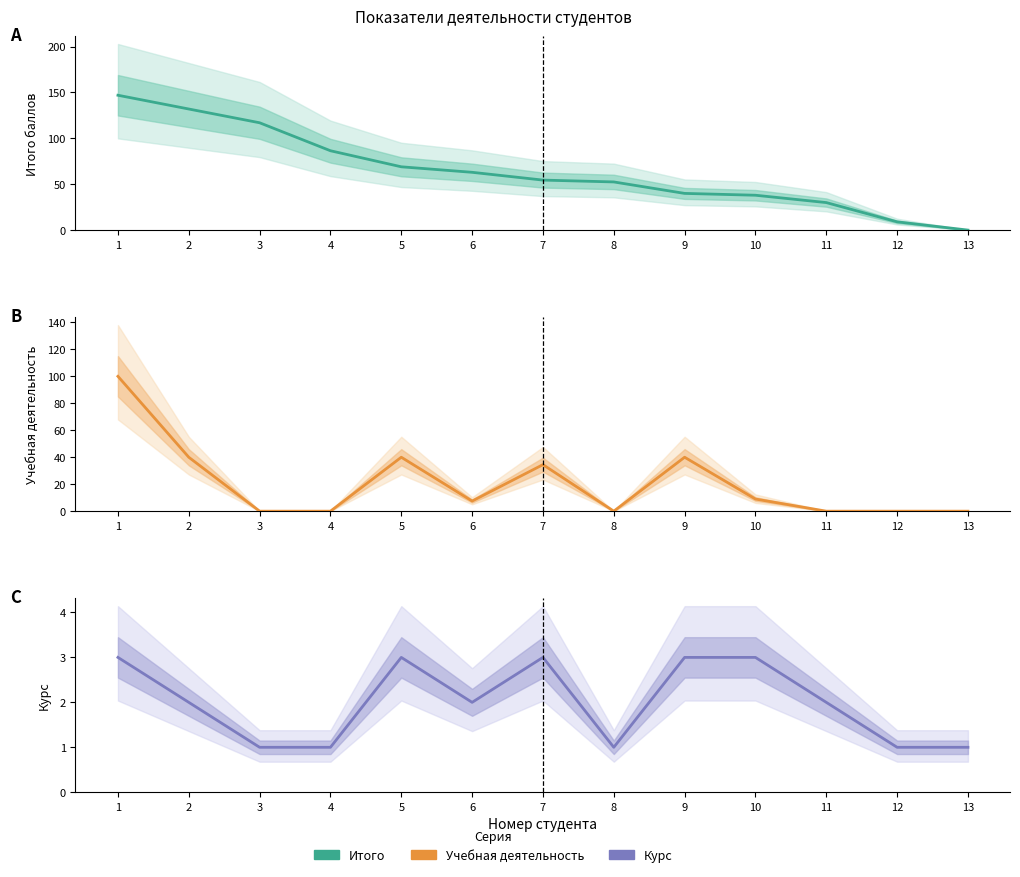

How many data points in Учебная деятельность are above 7?

7